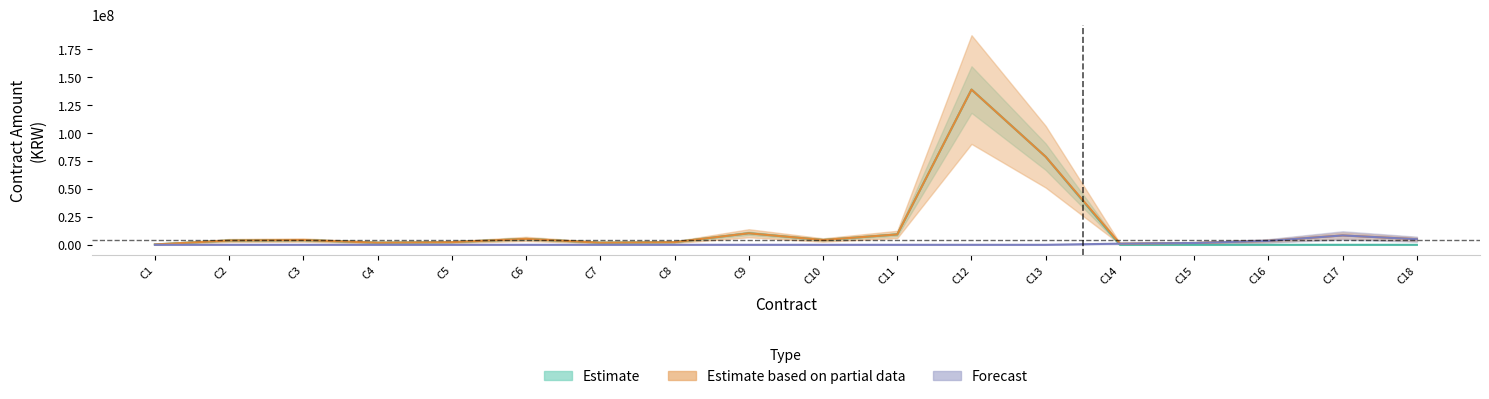

How many interior local peaks does the Forecast series have?

1